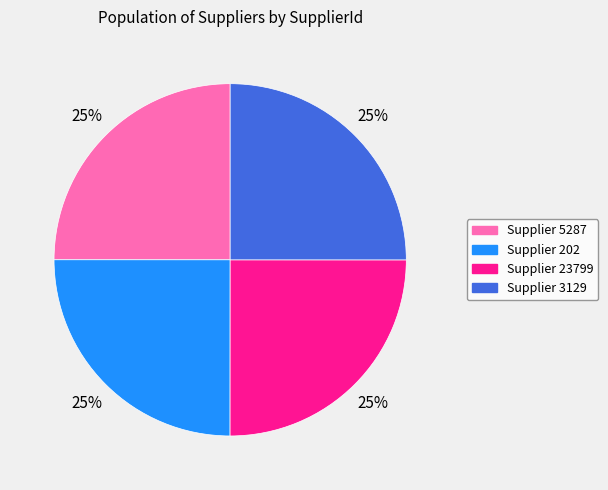

To the nearest percent, what is the average slice percentage?

25%